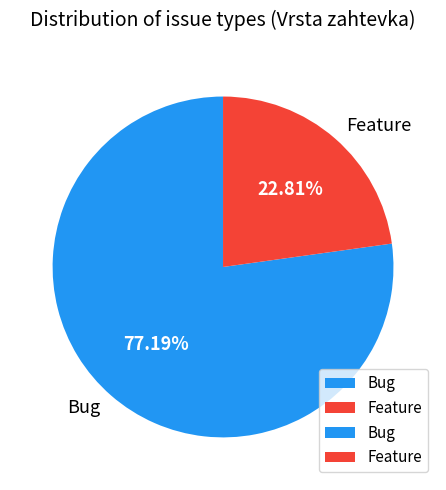

How many slices are in this pie chart?

2